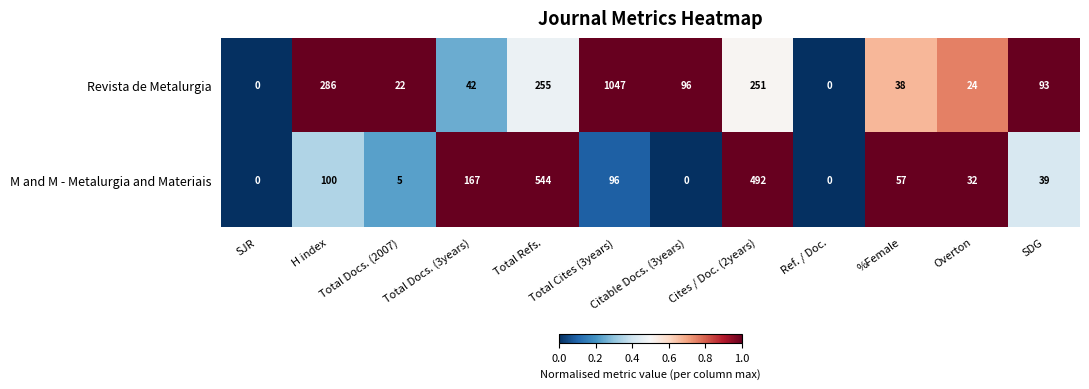

Is it true that M and M - Metalurgia and Materiais equals 12 at Overton?

False